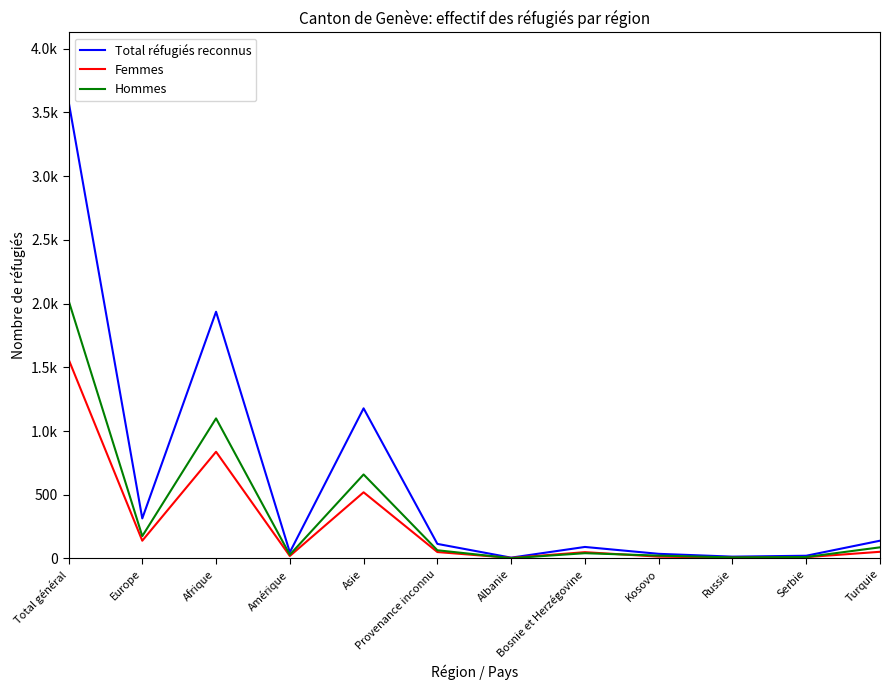

What is the difference between the Femmes values at Albanie and Afrique?

833